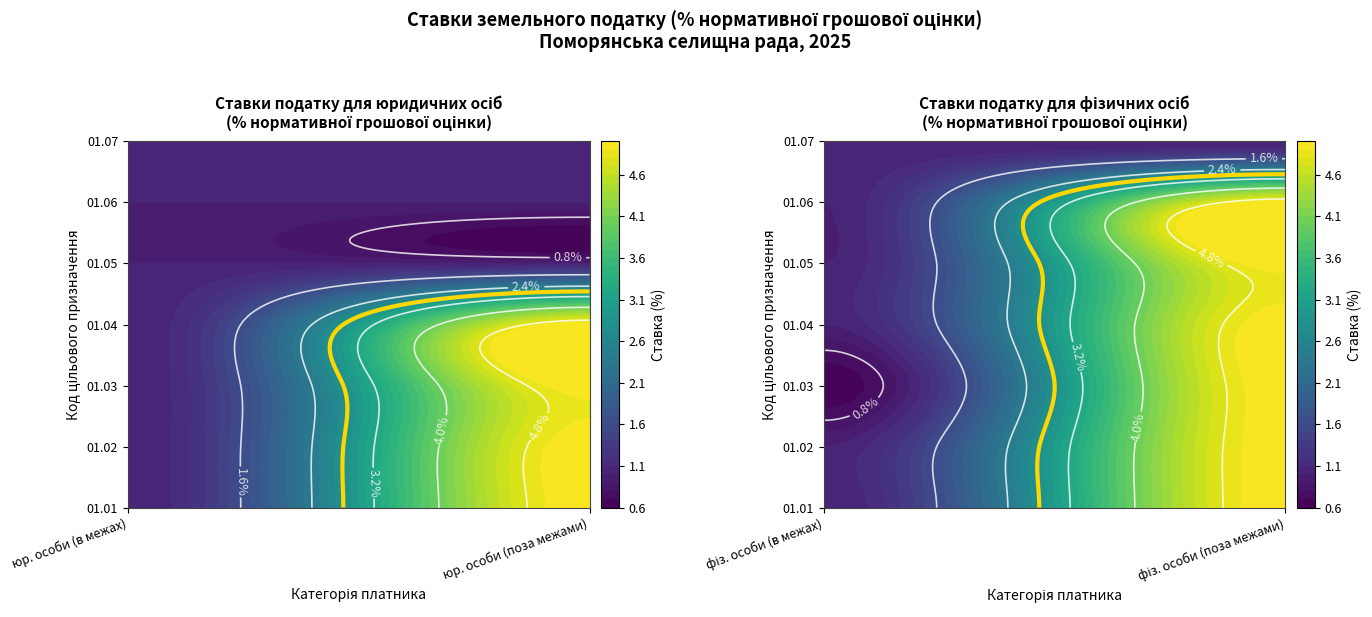

Which series has the largest total across all categories?

01.01